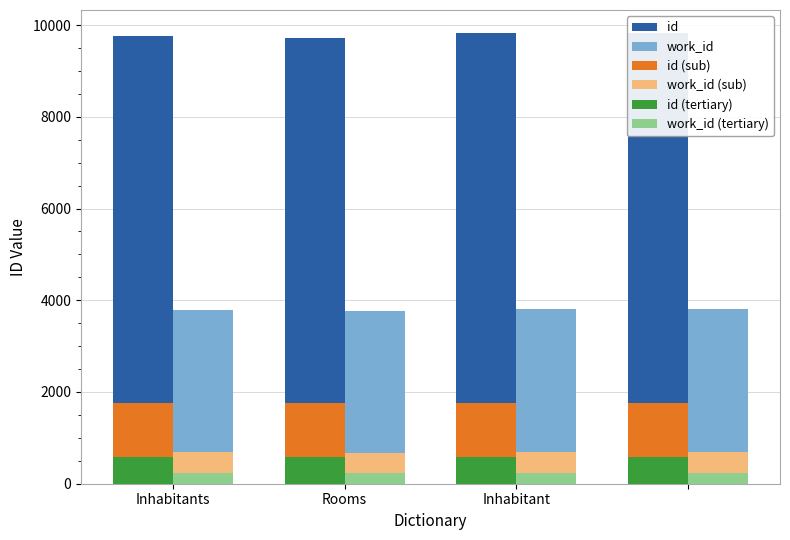

Reading right to left, extract all data points from this chart.

id: 9836.0	9825.0	9726.0	9754.0
work_id: 3818.0	3816.0	3772.0	3790.0
id (sub): 1770.5	1768.5	1750.7	1755.7
work_id (sub): 687.2	686.9	679.0	682.2
id (tertiary): 590.2	589.5	583.6	585.2
work_id (tertiary): 229.1	229.0	226.3	227.4